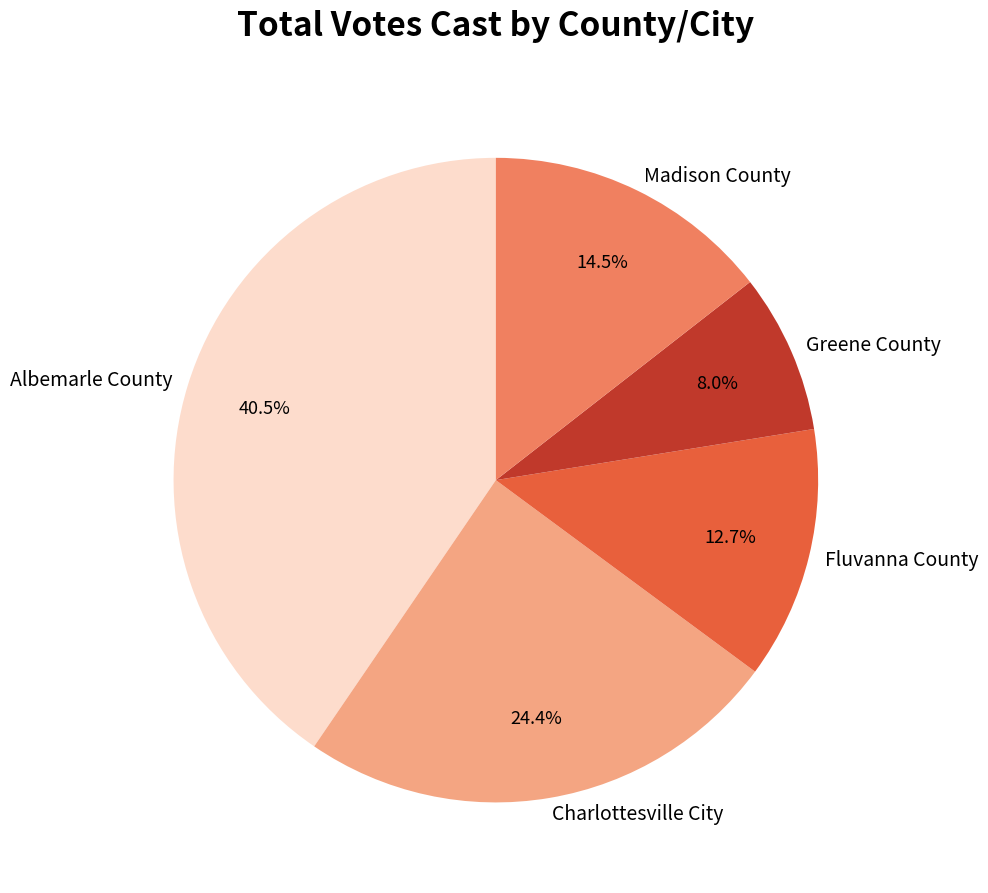

What portion of the pie excludes Charlottesville City?

75.6%